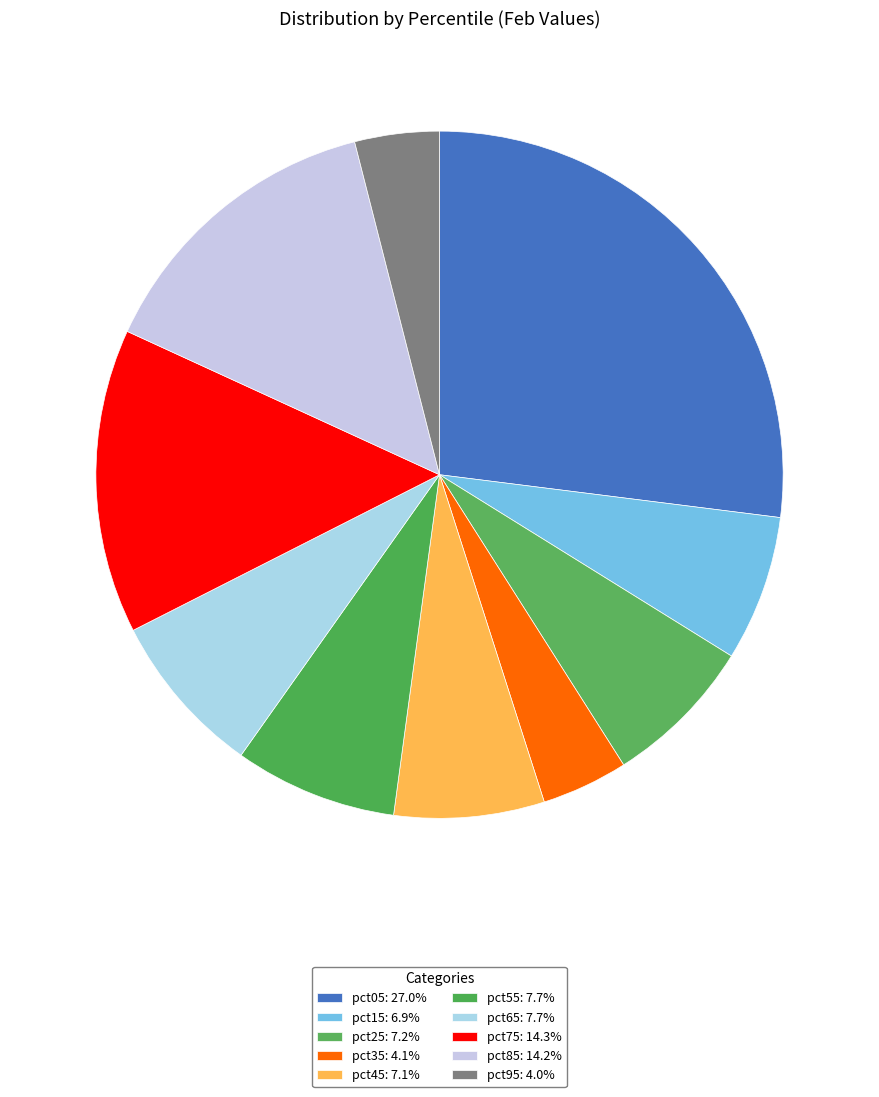

To the nearest percent, what is the difference between the pct75 and pct55 slice percentages?

7%